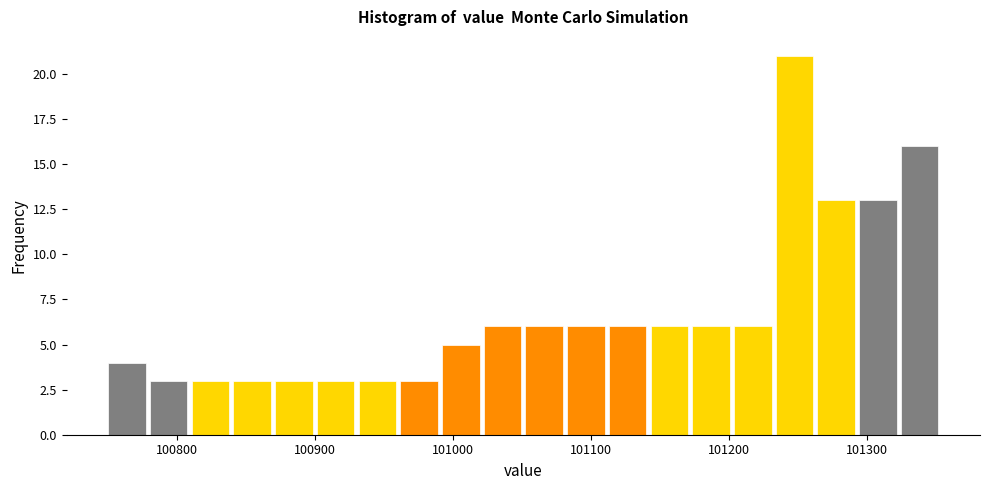

Read against the x-axis, roughly where is the centre of the tallest bar?

101250